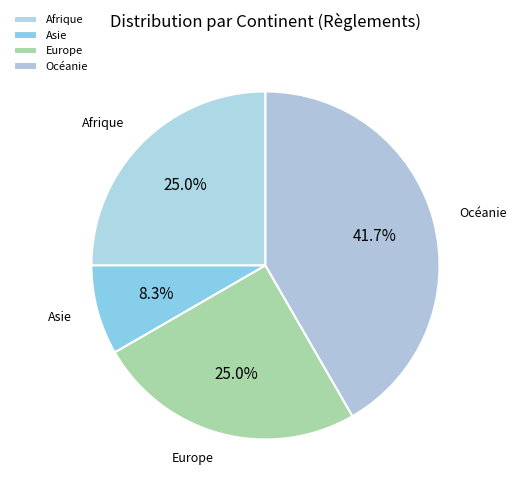

Does Europe account for over 50% of the chart?

No